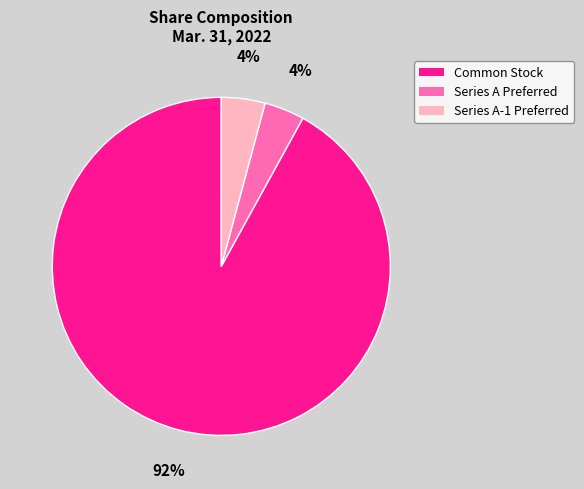

To the nearest percent, what is the difference between the largest and smallest slice percentages?

88%